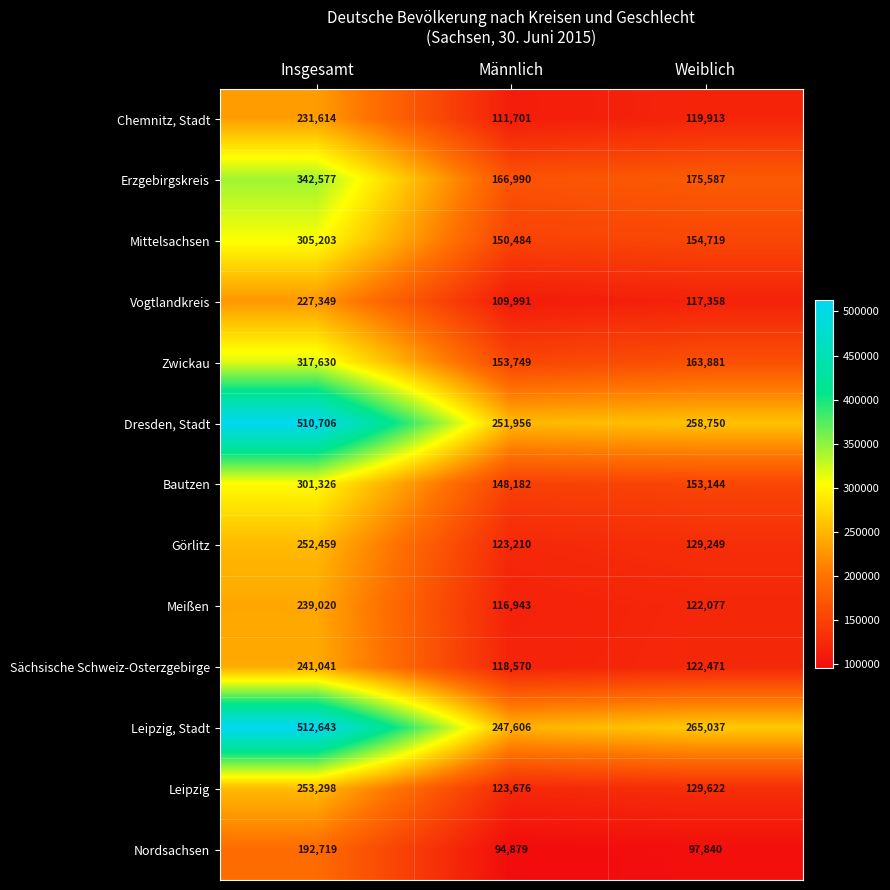

Read the Bautzen value at Weiblich, to the nearest 50.

153150